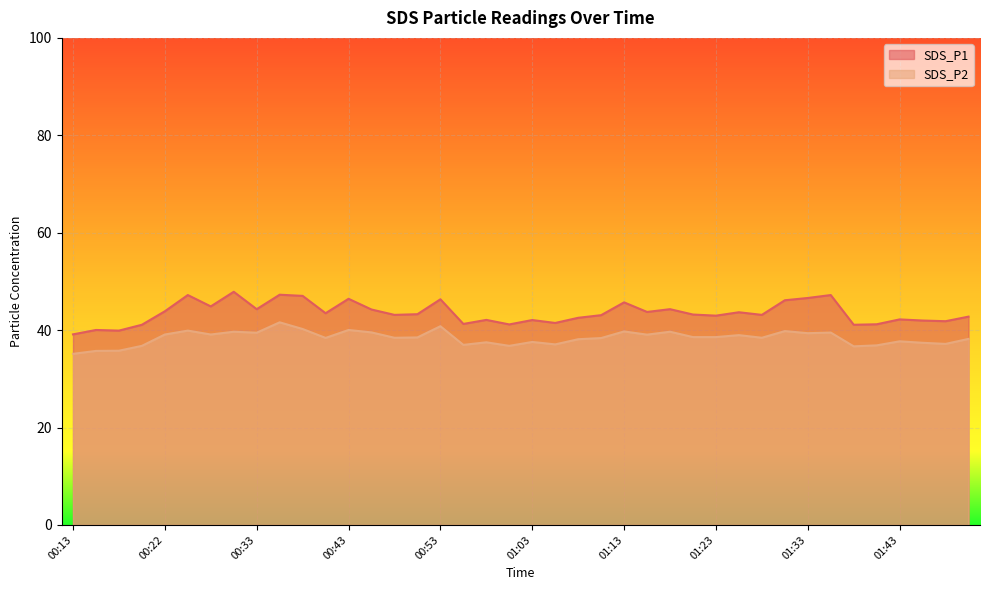

Where does the SDS_P1 series first go above 43?

00:22